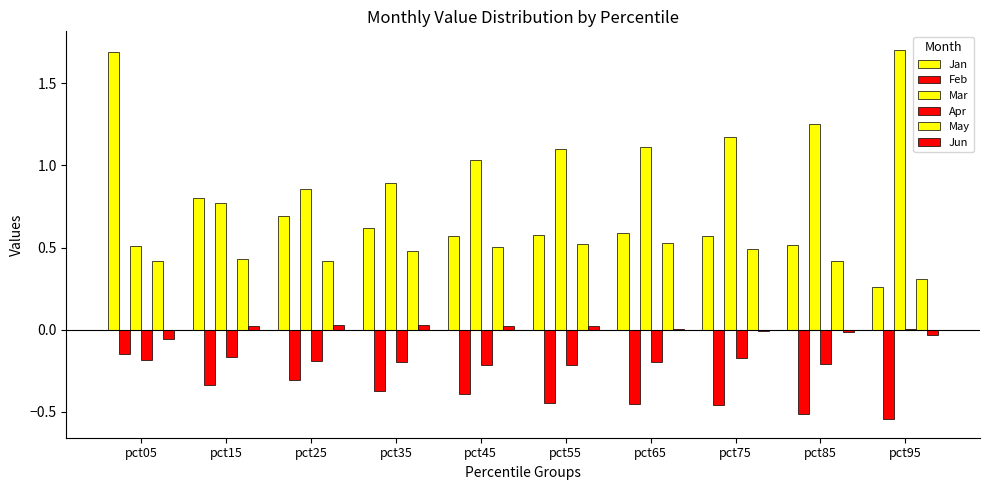

Does the chart contain stacked bars?

No